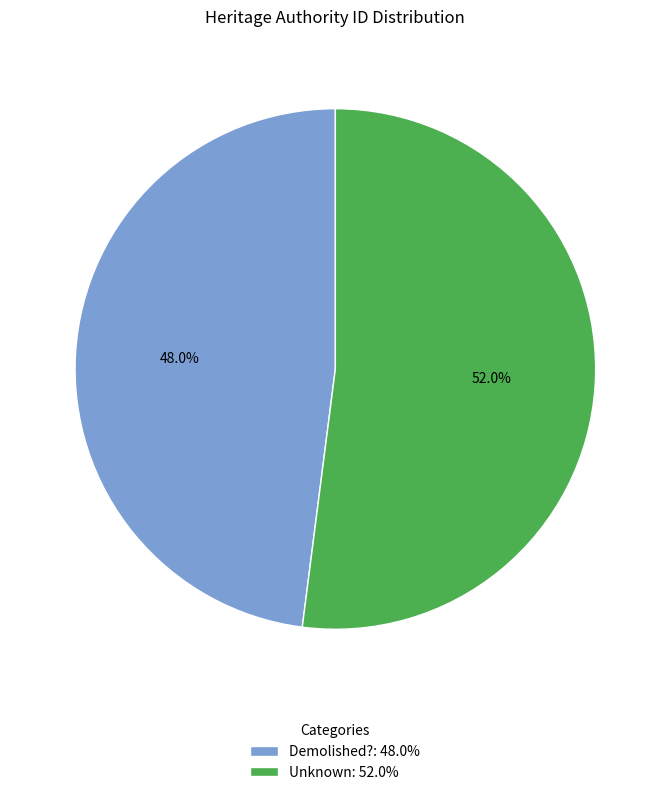

Which slice represents more than half of the pie?

Unknown